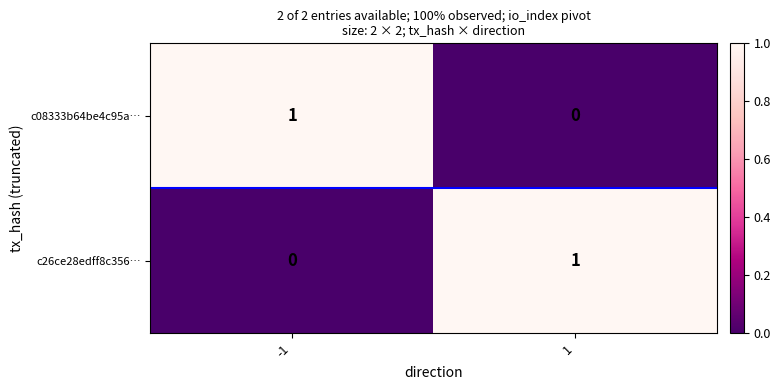

True or false: c26ce28edff8c356… has a value of 1 at 1.

True